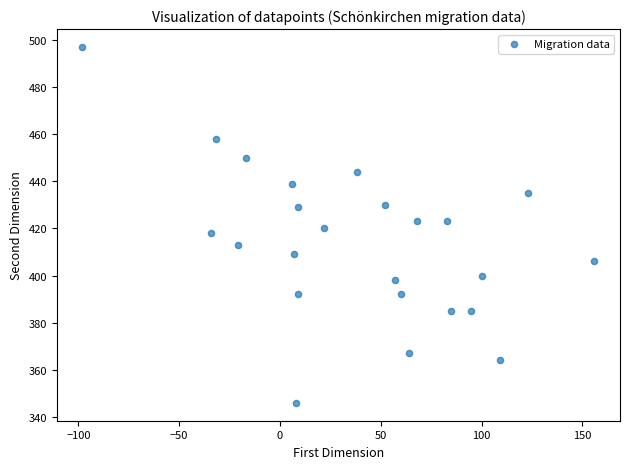

What is the range of X values (max minus min)?

254